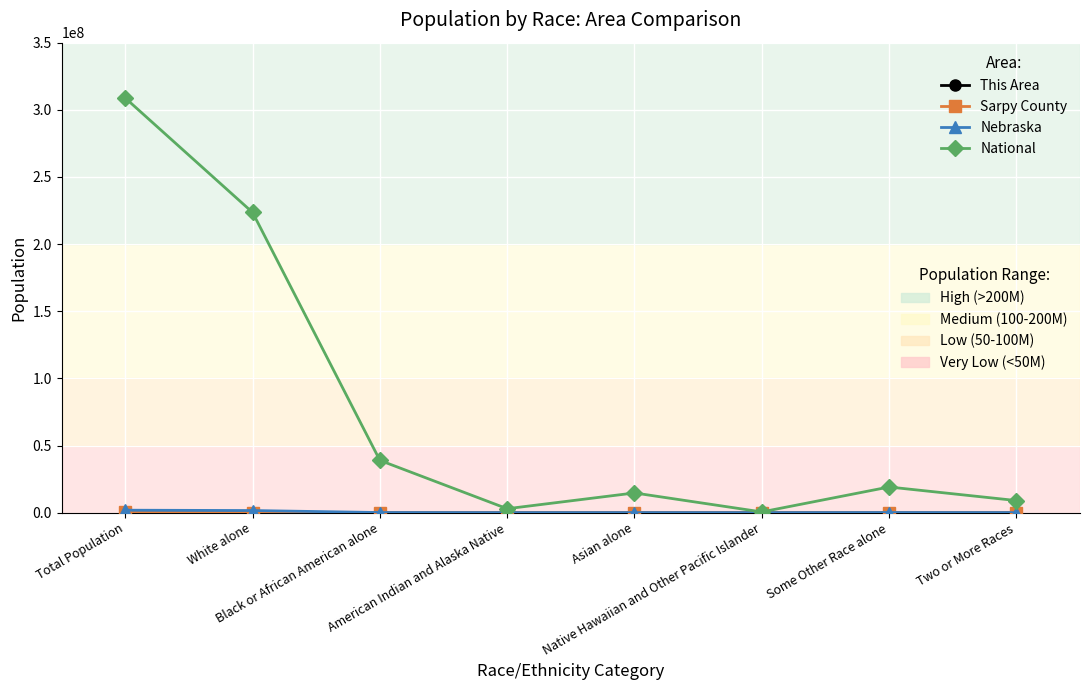

Is it true that National equals 2998366 at Asian alone?

False